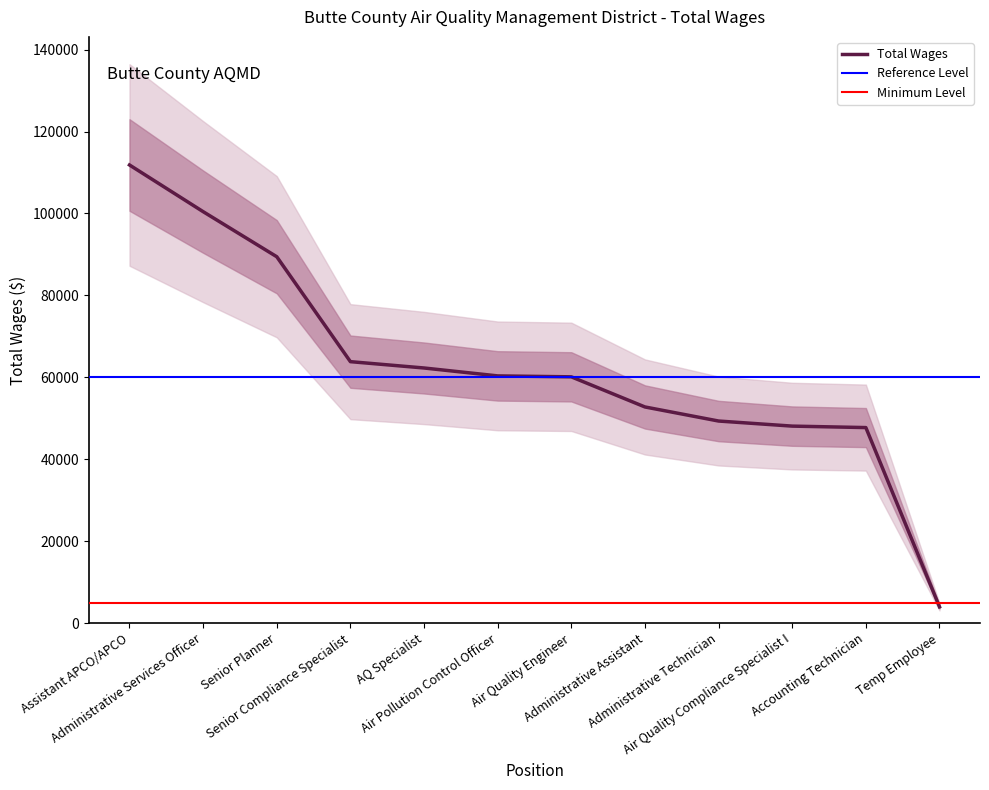

True or false: there are more than 0 points higher than both neighbors.

False